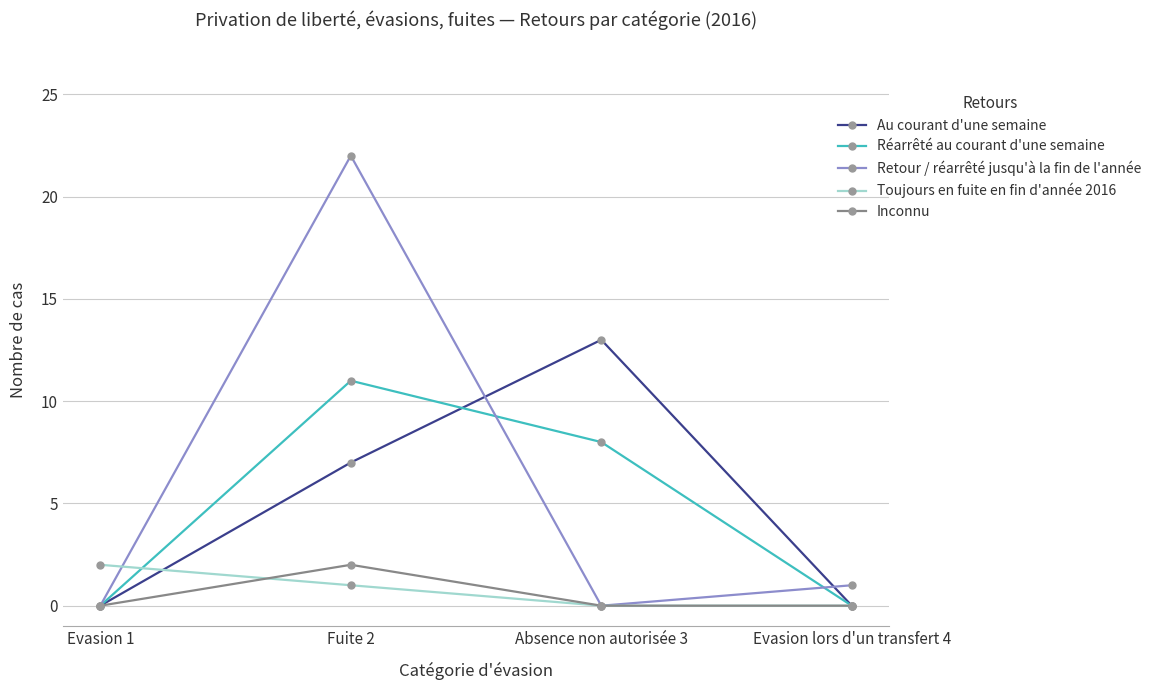

Which series has the largest total across all categories?

Retour / réarrêté jusqu'à la fin de l'année